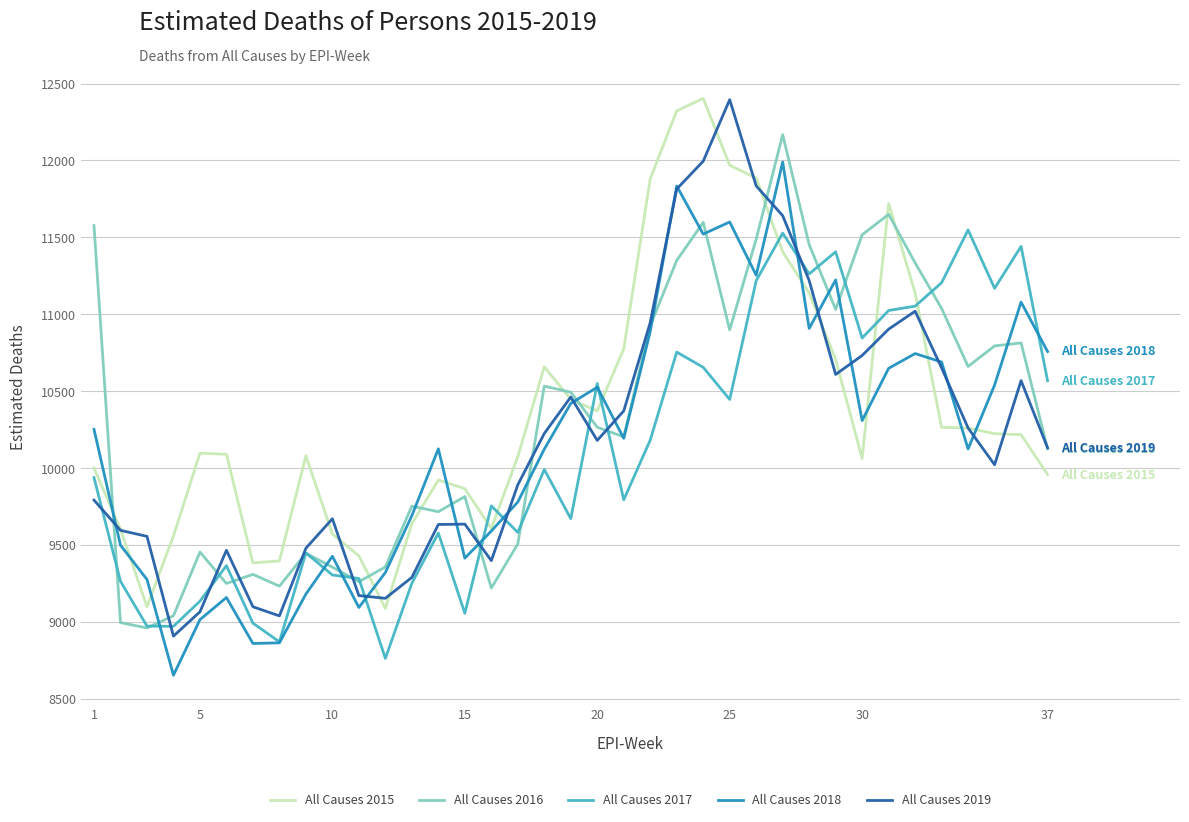

What is the maximum value shown in the chart?

12403.3